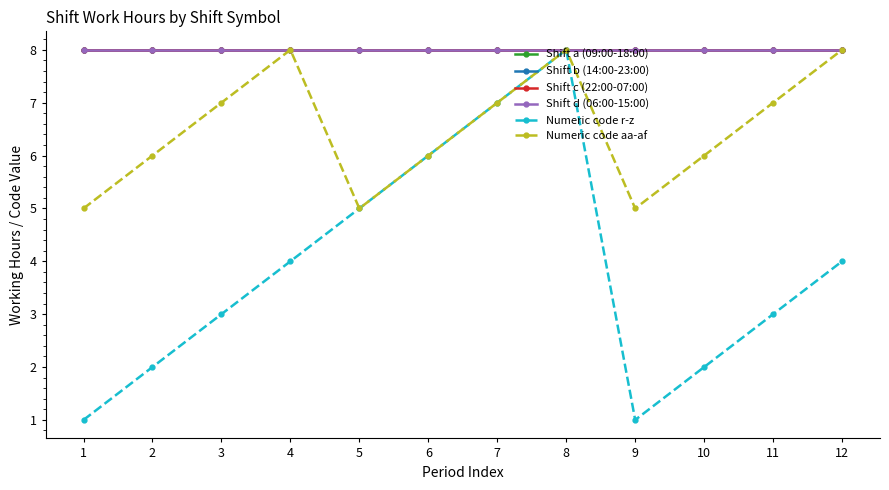

Reading left to right, list all the values displayed in this chart.

Shift a (09:00-18:00): 1=8	2=8	3=8	4=8	5=8	6=8	7=8	8=8	9=8	10=8	11=8	12=8
Shift b (14:00-23:00): 1=8	2=8	3=8	4=8	5=8	6=8	7=8	8=8	9=8	10=8	11=8	12=8
Shift c (22:00-07:00): 1=8	2=8	3=8	4=8	5=8	6=8	7=8	8=8	9=8	10=8	11=8	12=8
Shift d (06:00-15:00): 1=8	2=8	3=8	4=8	5=8	6=8	7=8	8=8	9=8	10=8	11=8	12=8
Numeric code r-z: 1=1	2=2	3=3	4=4	5=5	6=6	7=7	8=8	9=1	10=2	11=3	12=4
Numeric code aa-af: 1=5	2=6	3=7	4=8	5=5	6=6	7=7	8=8	9=5	10=6	11=7	12=8